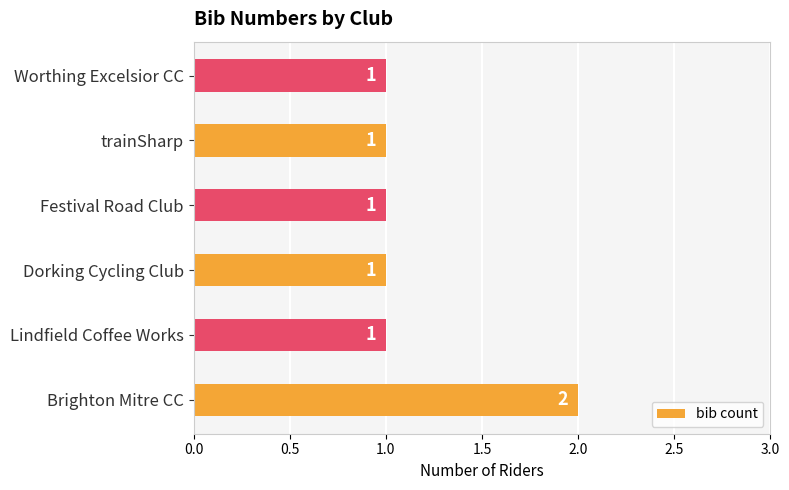

How many bars are there in total?

6